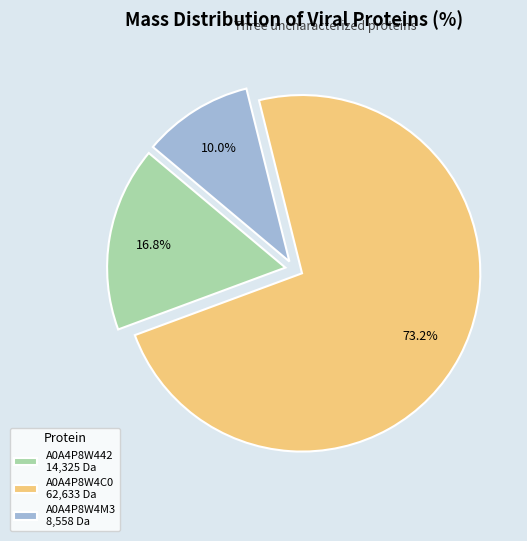

Which slice is the largest?

A0A4P8W4C0